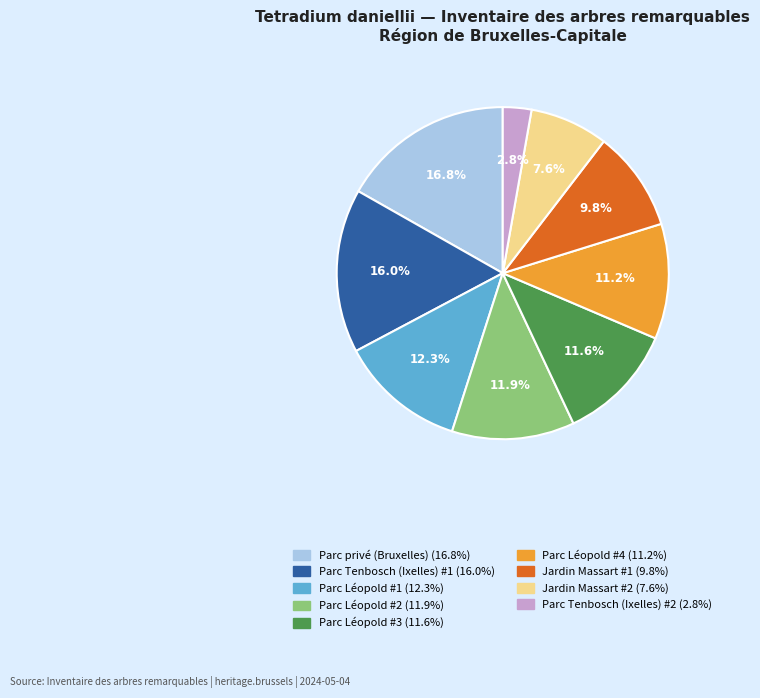

What percentage is the Parc Léopold #4 slice, to the nearest percent?

11%